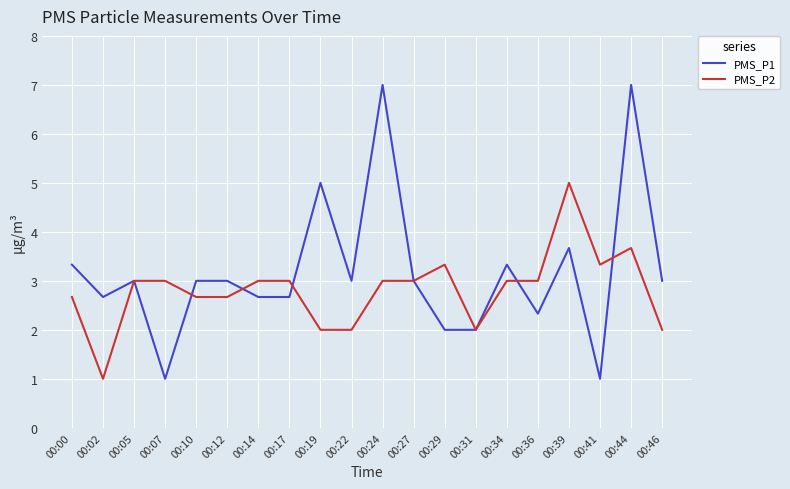

Which series has the largest range (max minus min)?

PMS_P1